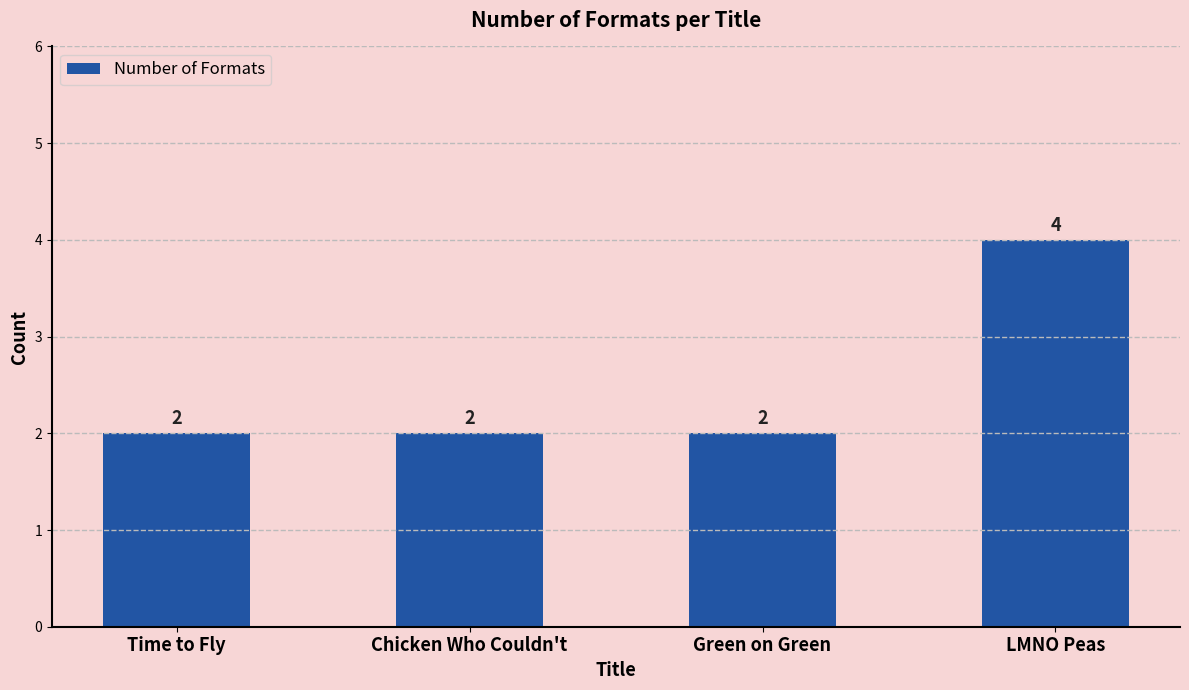

Reading left to right, what are all the values shown in this chart?

Time to Fly=2	Chicken Who Couldn't=2	Green on Green=2	LMNO Peas=4